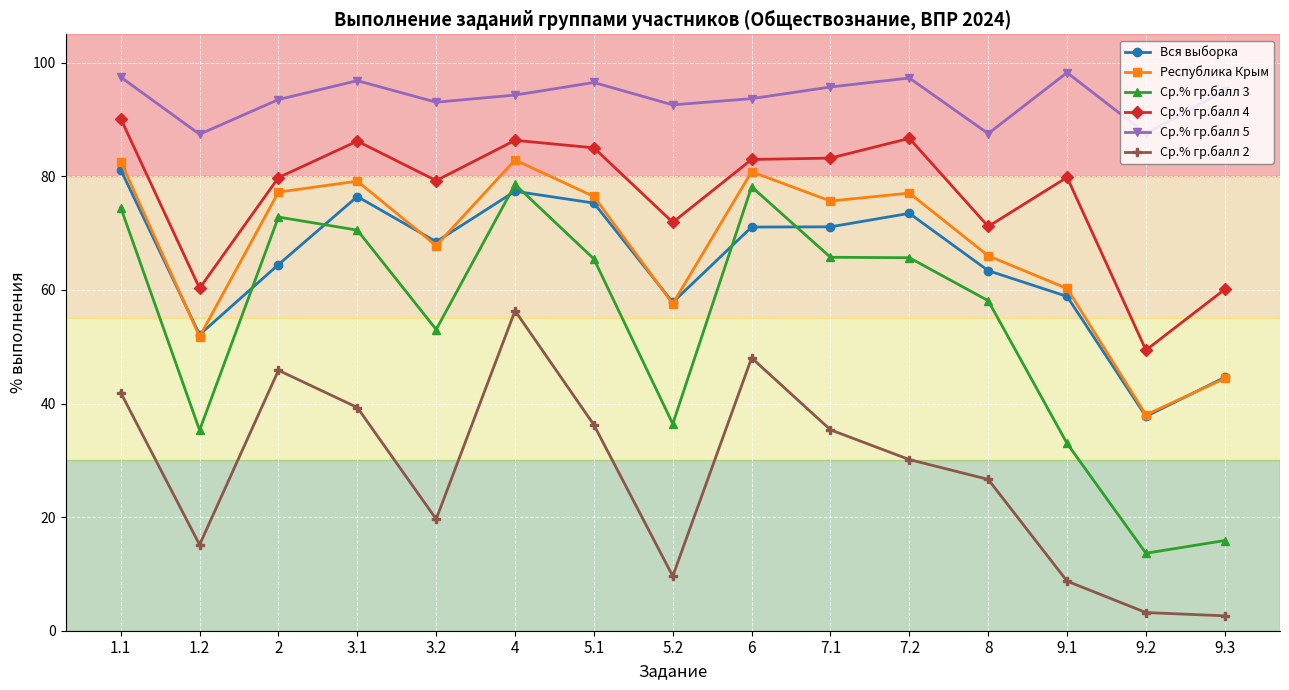

What is the maximum value for Ср.% гр.балл 4?

90.2